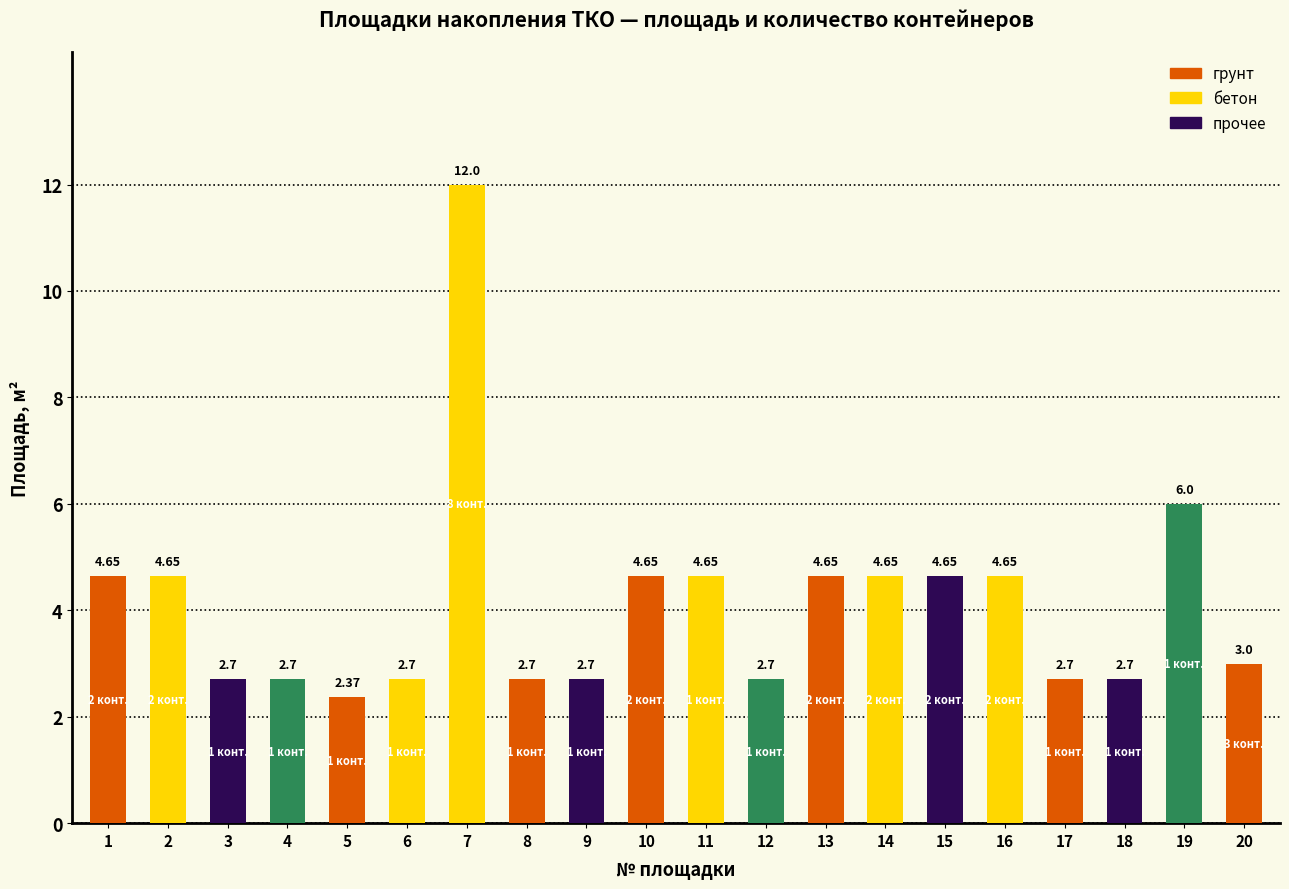

What is the value of the 7th bar from the left?

12.0